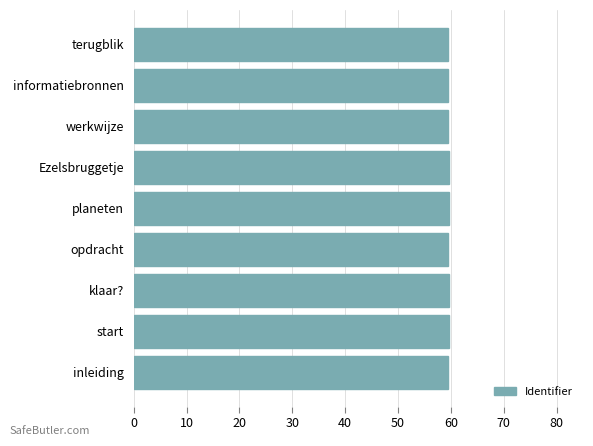

The value at werkwijze is 59.5. True or false?

True